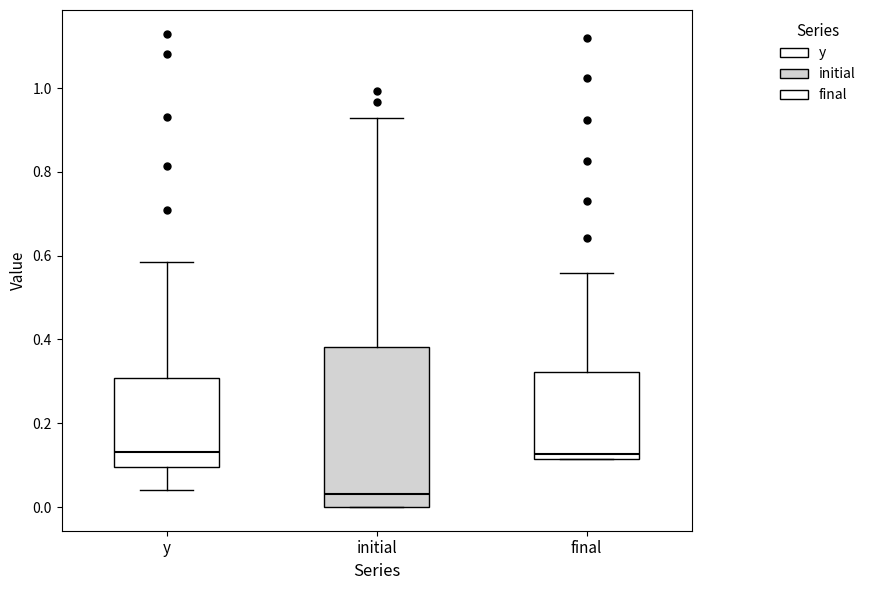

Reading left to right, read every box against the y-axis: the position of its median line, the range the box covers, and the ends of its whiskers. The values are not printed on the chart, so give them approximately, as read against the axis.

y: median 0.14, box 0.10 to 0.30, whiskers 0.04 to 0.58
initial: median 0.04, box 0.00 to 0.38, whiskers 0.00 to 0.92
final: median 0.12 (just above the box's lower edge), box 0.12 to 0.32, whiskers 0.12 to 0.56